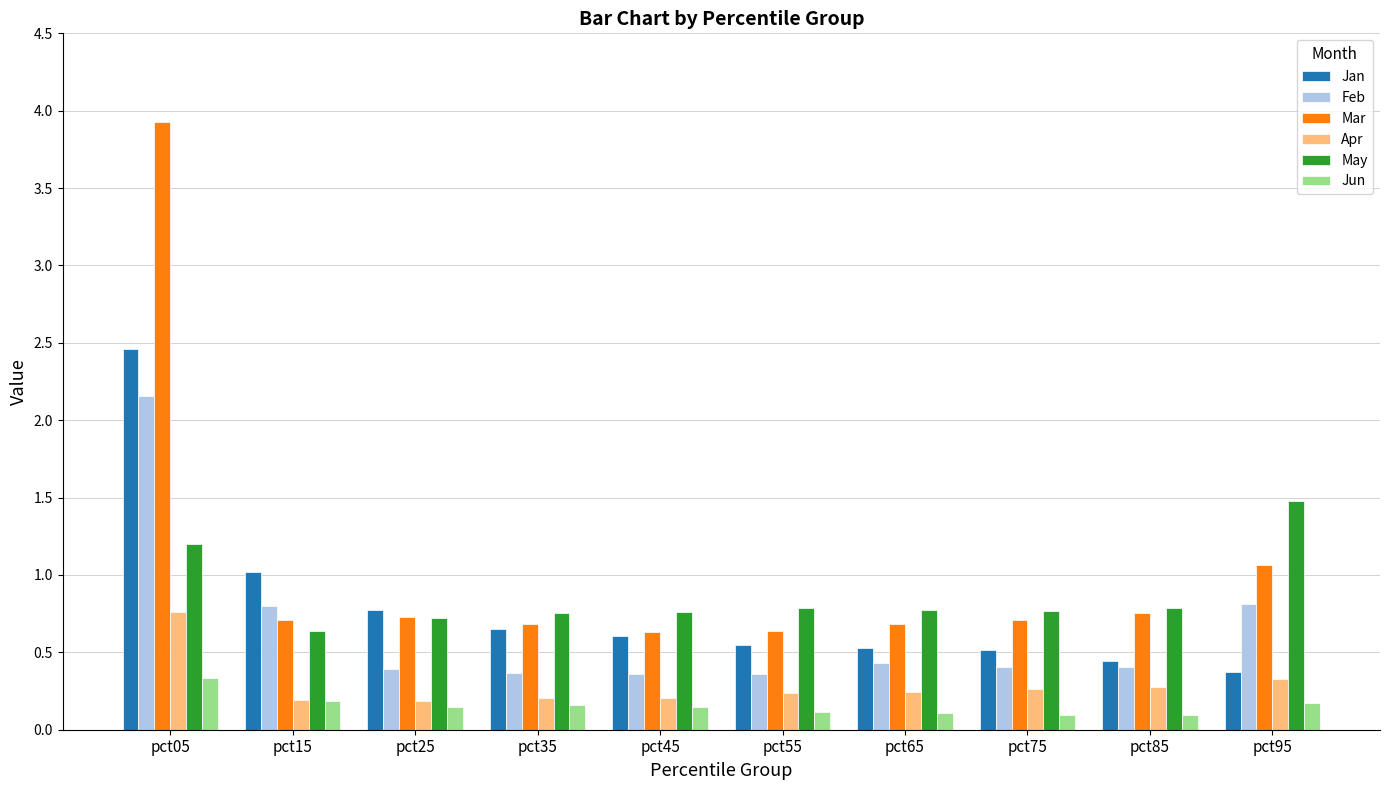

What is the sum of all Mar values?

10.5